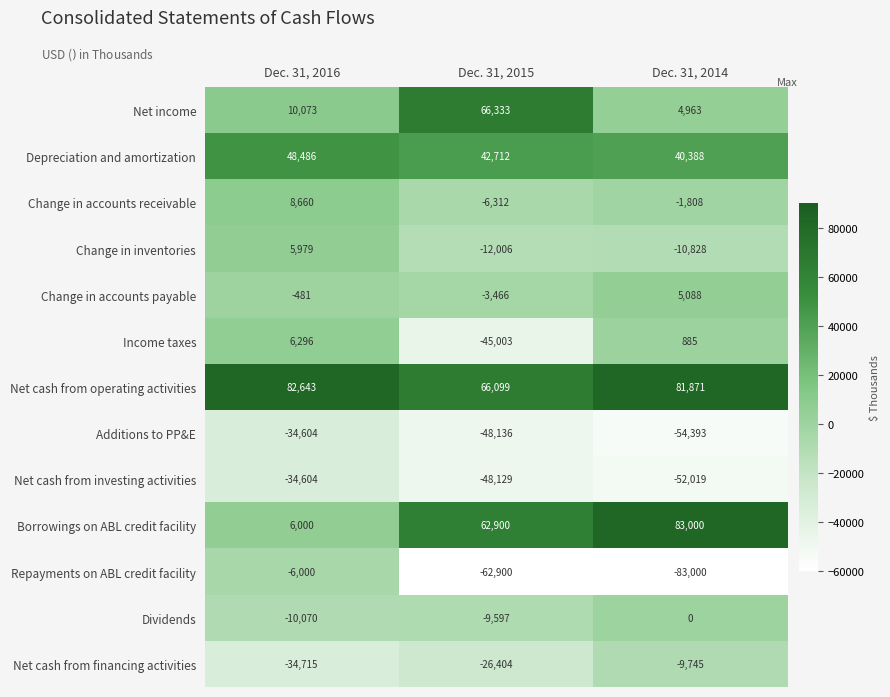

What is the spread (max minus min) of values at Dec. 31, 2015?

129233